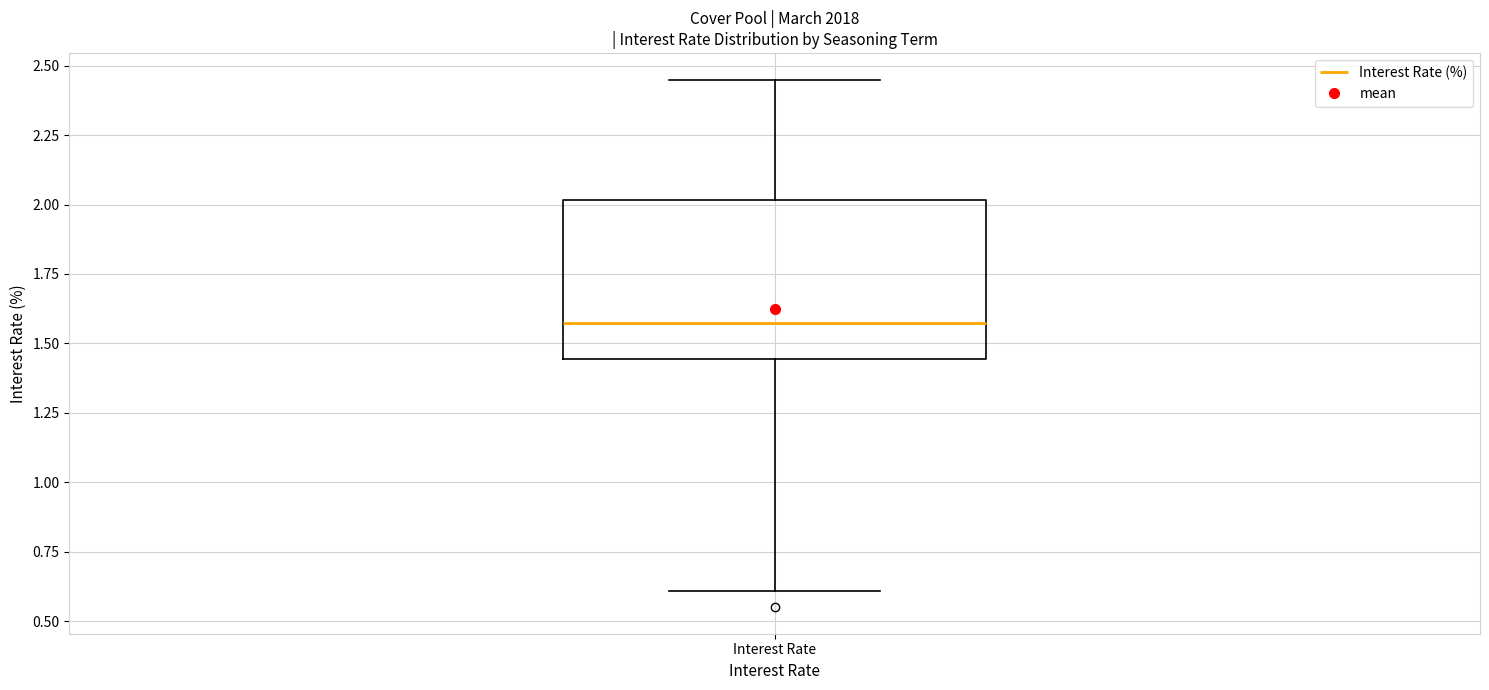

Where does the median line of the box for Interest Rate sit on the y-axis? The values are not printed on the chart, so give them approximately, as read against the axis.

1.60